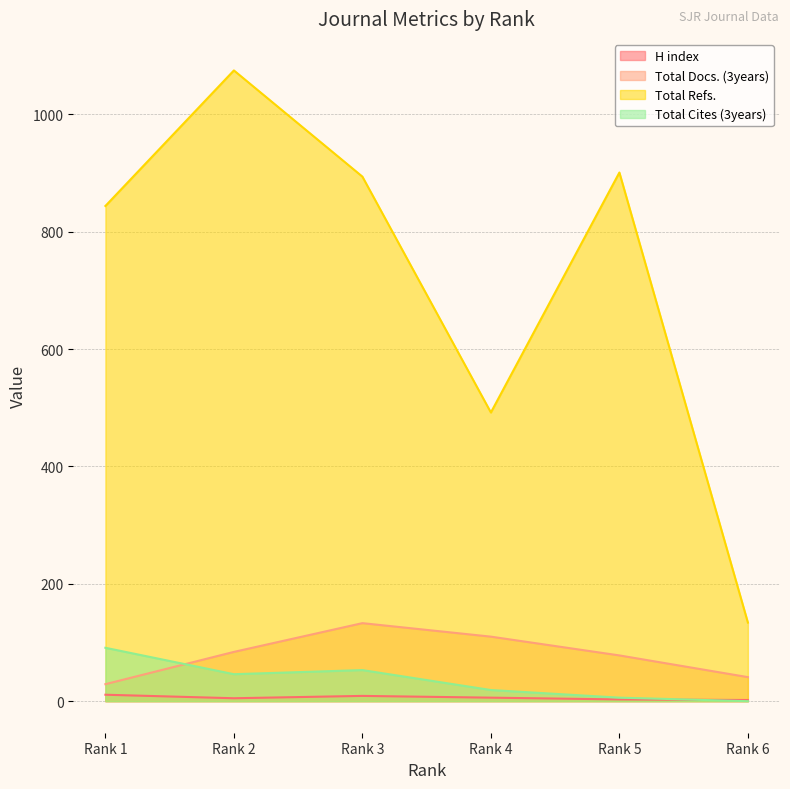

How many values in the Total Refs. series exceed 894?

2